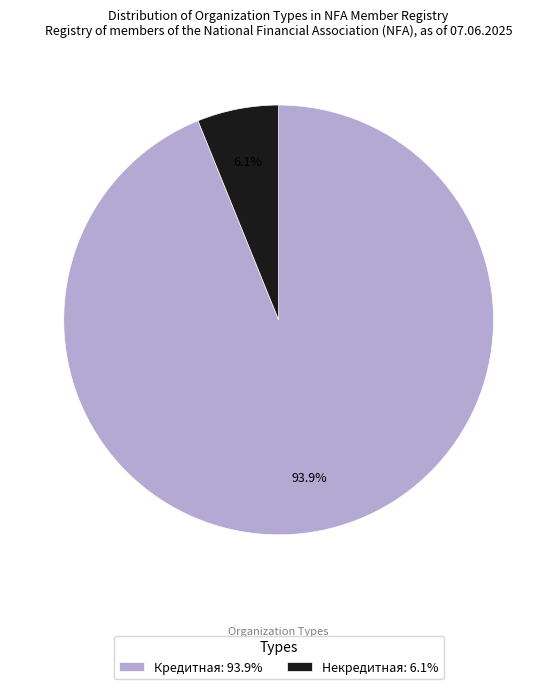

Rank the categories by value from lowest to highest.

Некредитная, Кредитная